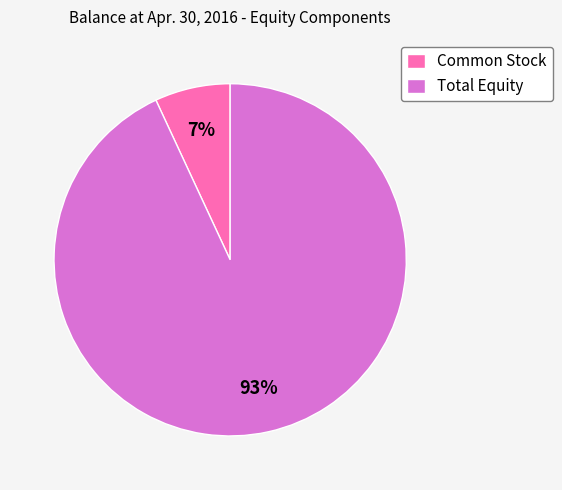

How many slices are in this pie chart?

2